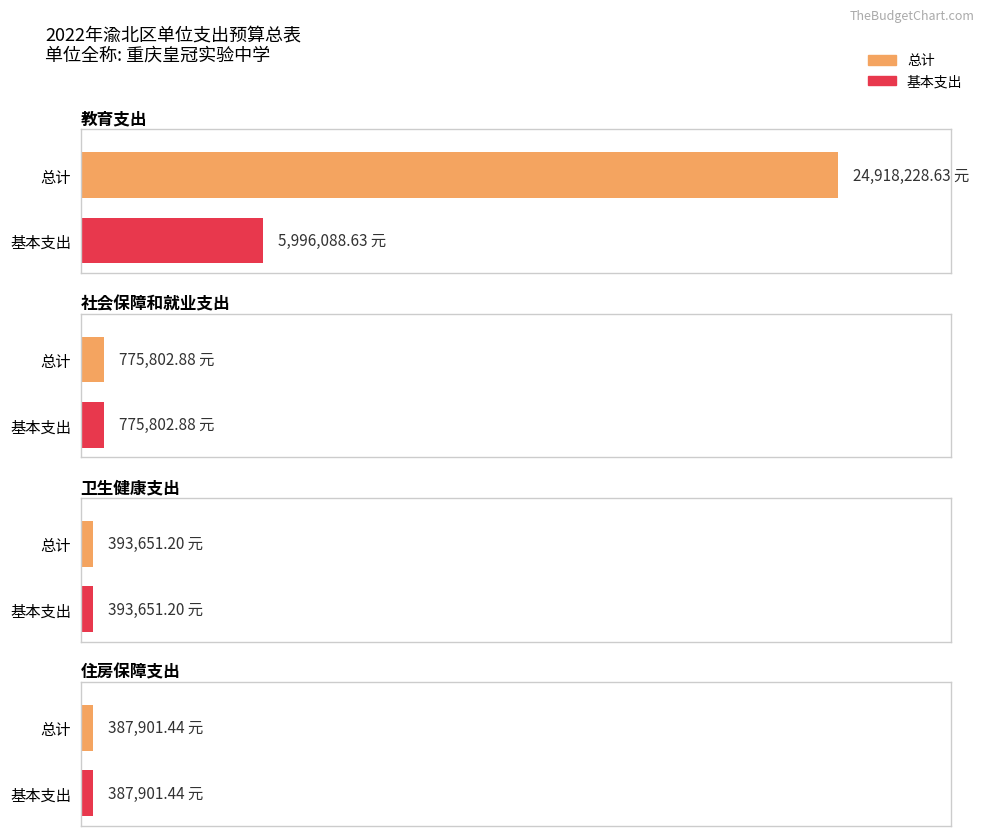

Reading right to left, extract all data points from this chart.

总计: 住房保障支出=387901.4	卫生健康支出=393651.2	社会保障和就业支出=775802.9	教育支出=24918228.6
基本支出: 住房保障支出=387901.4	卫生健康支出=393651.2	社会保障和就业支出=775802.9	教育支出=5996088.6